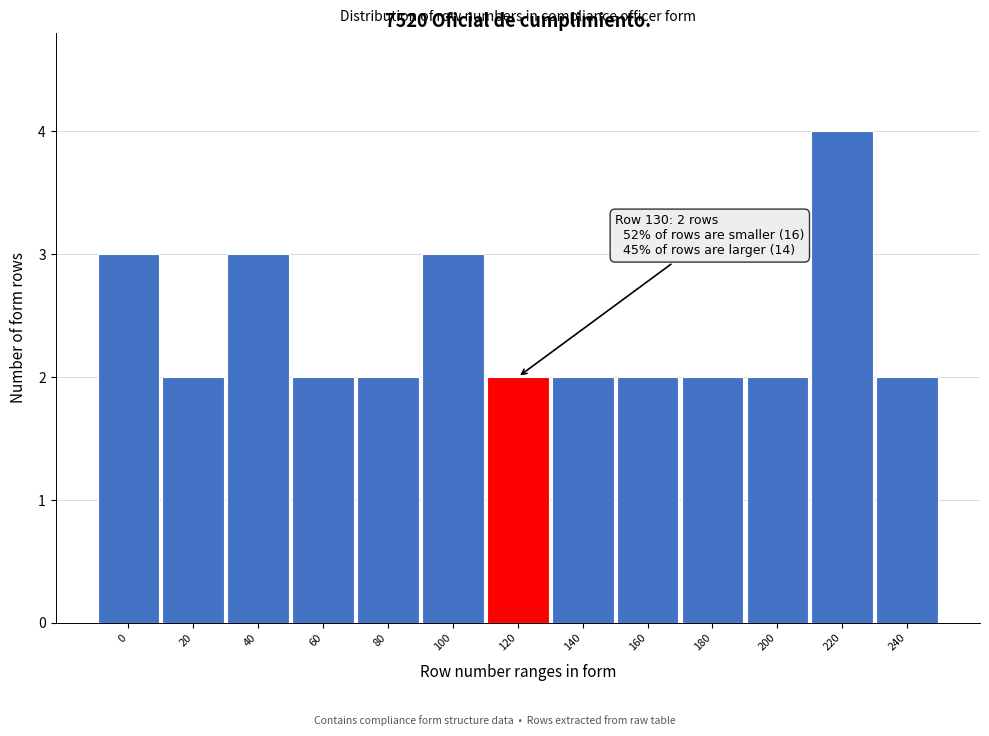

Reading right to left, list all the values displayed in this chart.

240=2	220=4	200=2	180=2	160=2	140=2	120=2	100=3	80=2	60=2	40=3	20=2	0=3